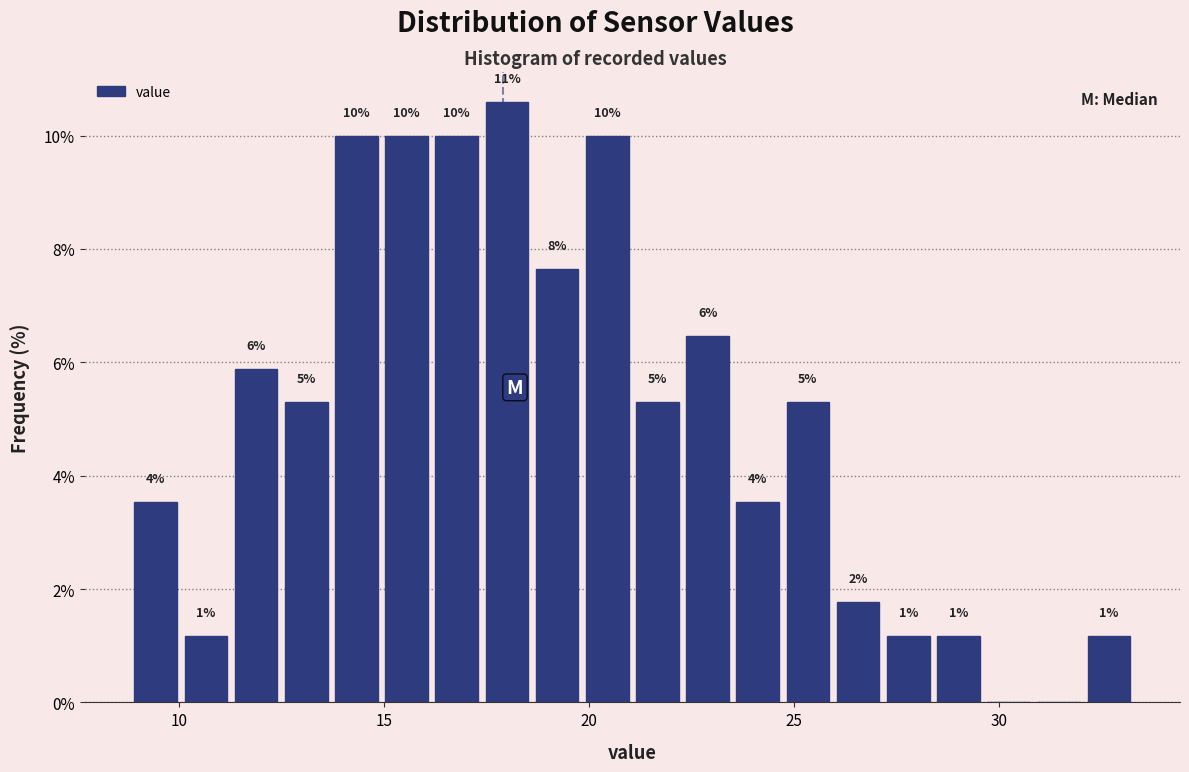

Around what value on the x-axis is the tallest bar? Give the approximate position of its centre, as read against the axis.

18.0